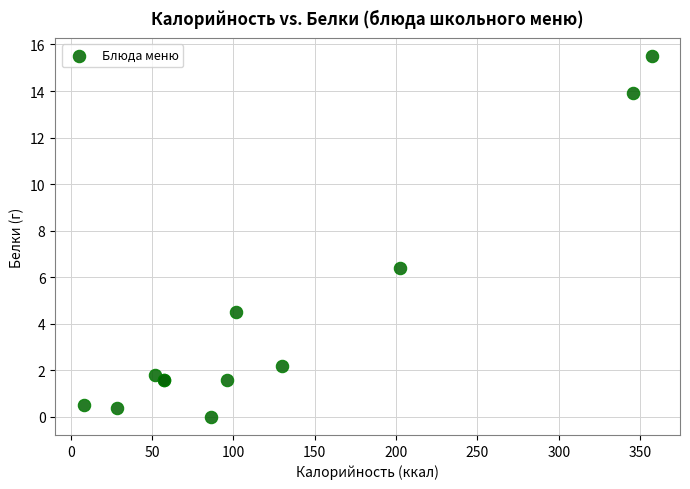

What Y value in the scatter plot is closest to 7?

6.4